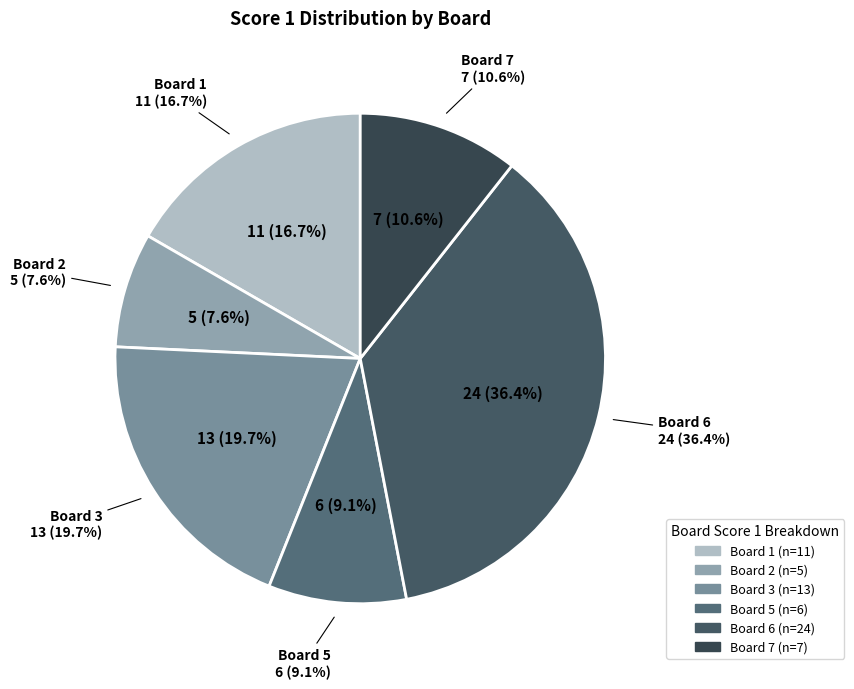

To the nearest percent, what percentage of the pie is Board 6?

36%